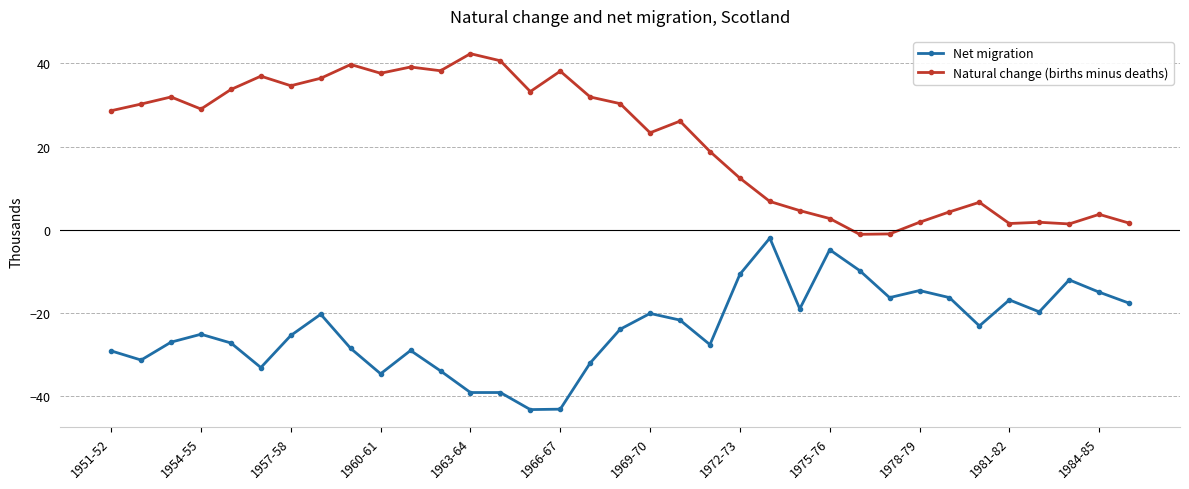

True or false: Natural change (births minus deaths) and Net migration intersect in this chart.

False